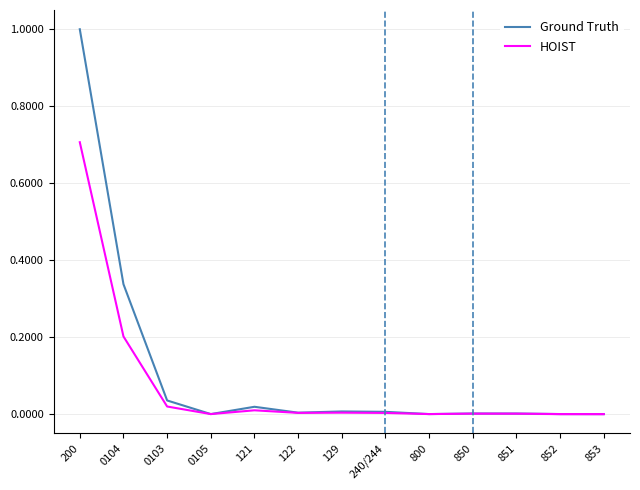

The value of Ground Truth at 850 is 0.0. True or false?

True